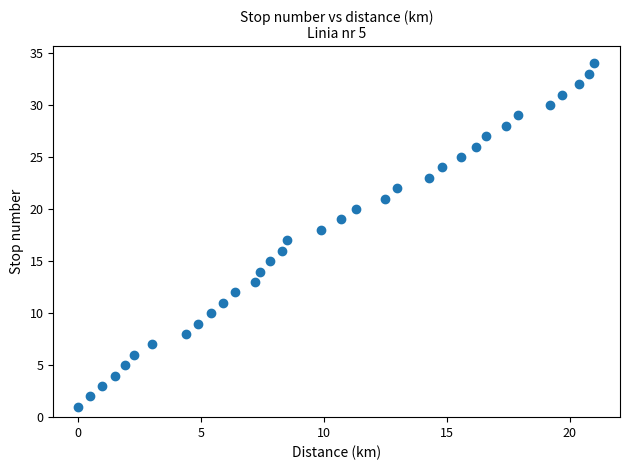

What is the range of Y values (max minus min)?

33